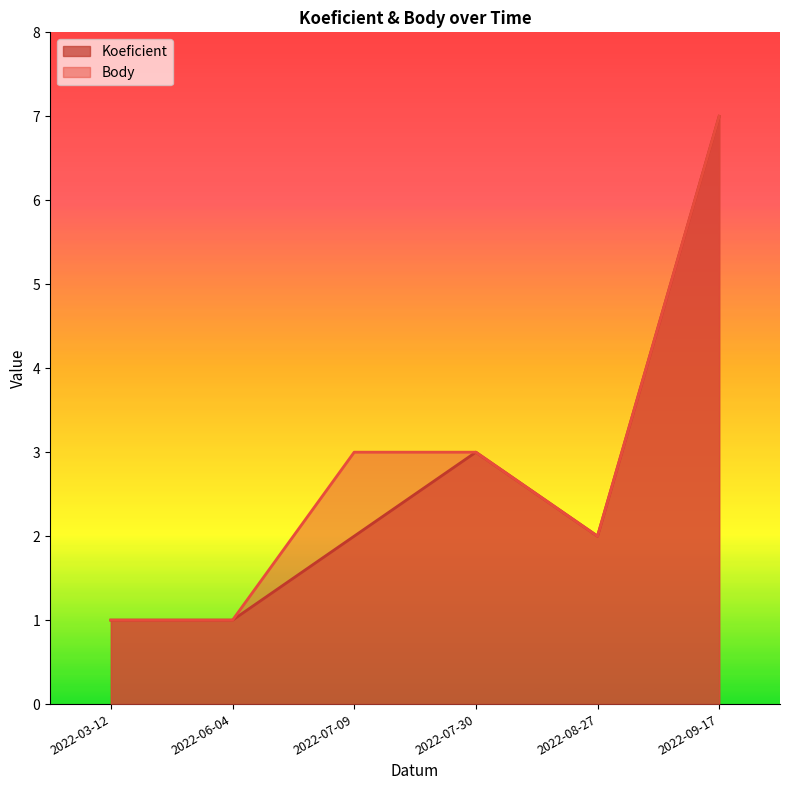

Which has a higher value, 2022-07-30 or 2022-08-27?

2022-07-30